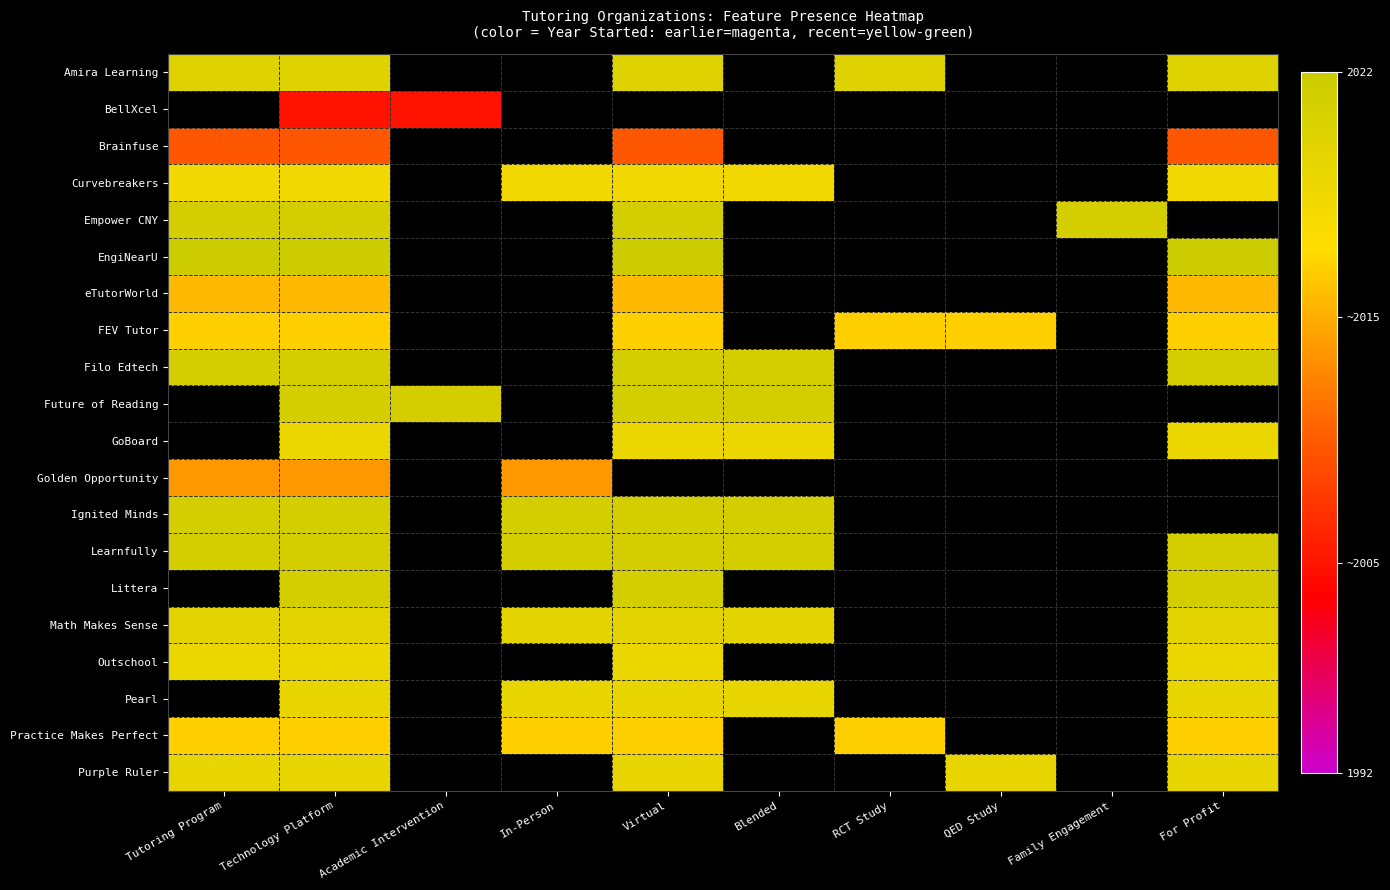

What is the total value across all series at QED Study?

1.6